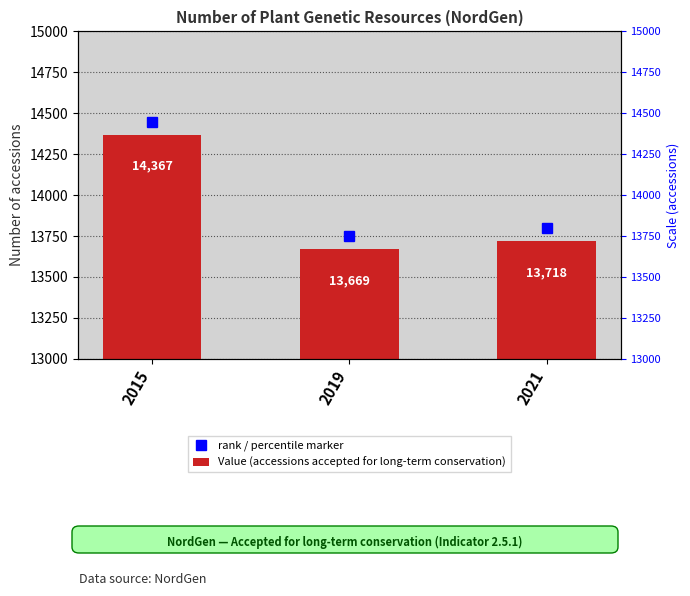

Which label corresponds to the largest value in the chart?

2015